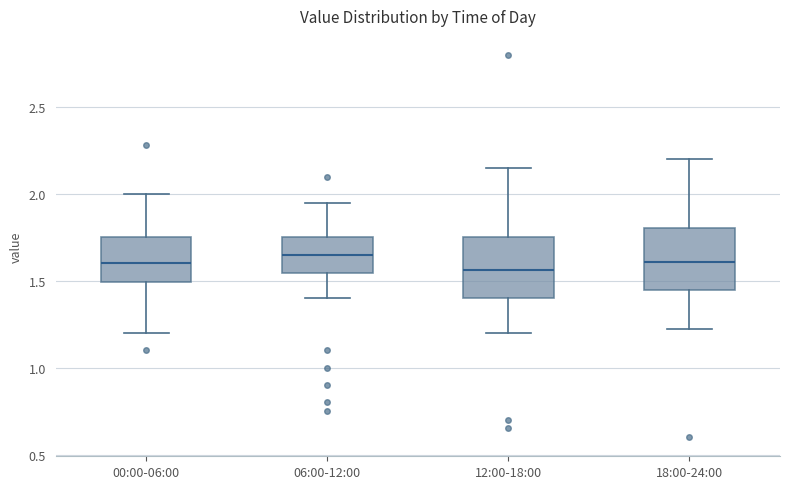

Where does the lower whisker of the box for 18:00-24:00 end on the y-axis? The values are not printed on the chart, so give them approximately, as read against the axis.

1.20